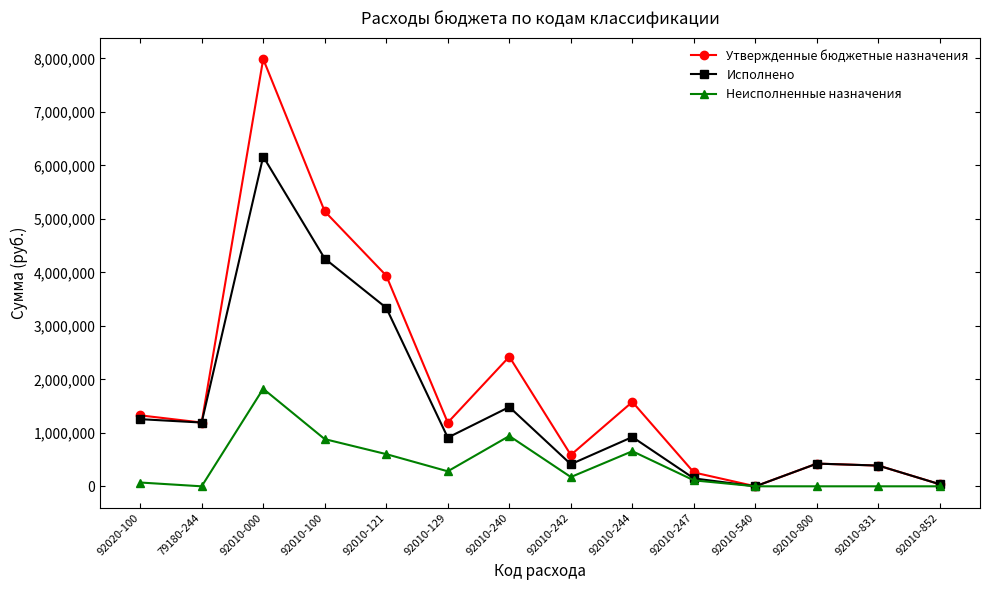

What is the total value across all series at 92010-800?

849526.4